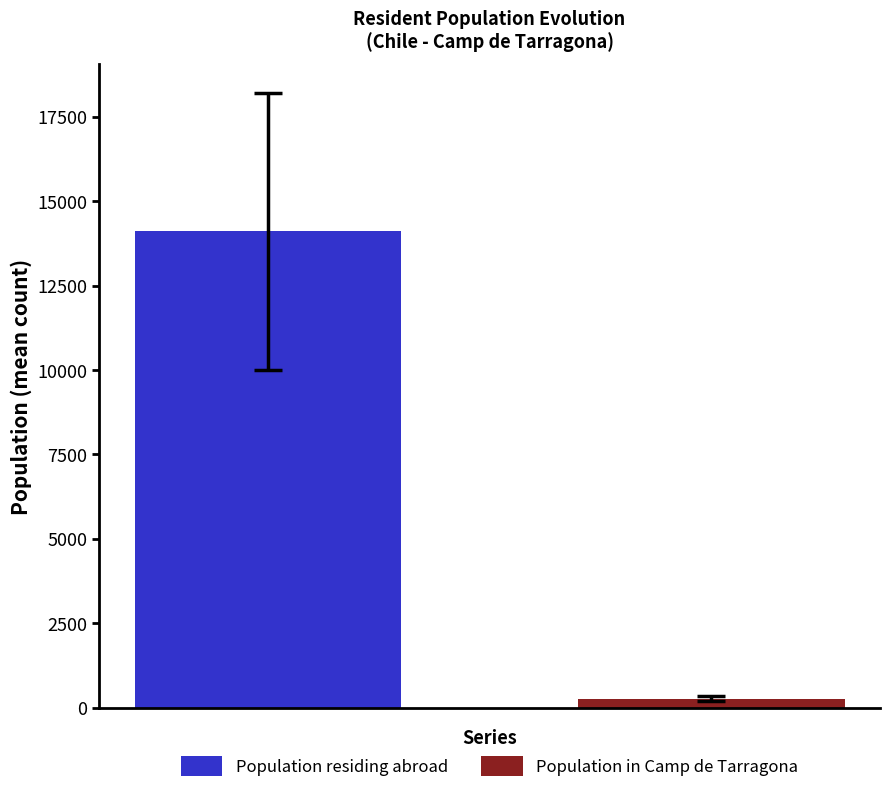

Rank the series by their maximum value, from highest to lowest.

Population residing abroad, Population in Camp de Tarragona